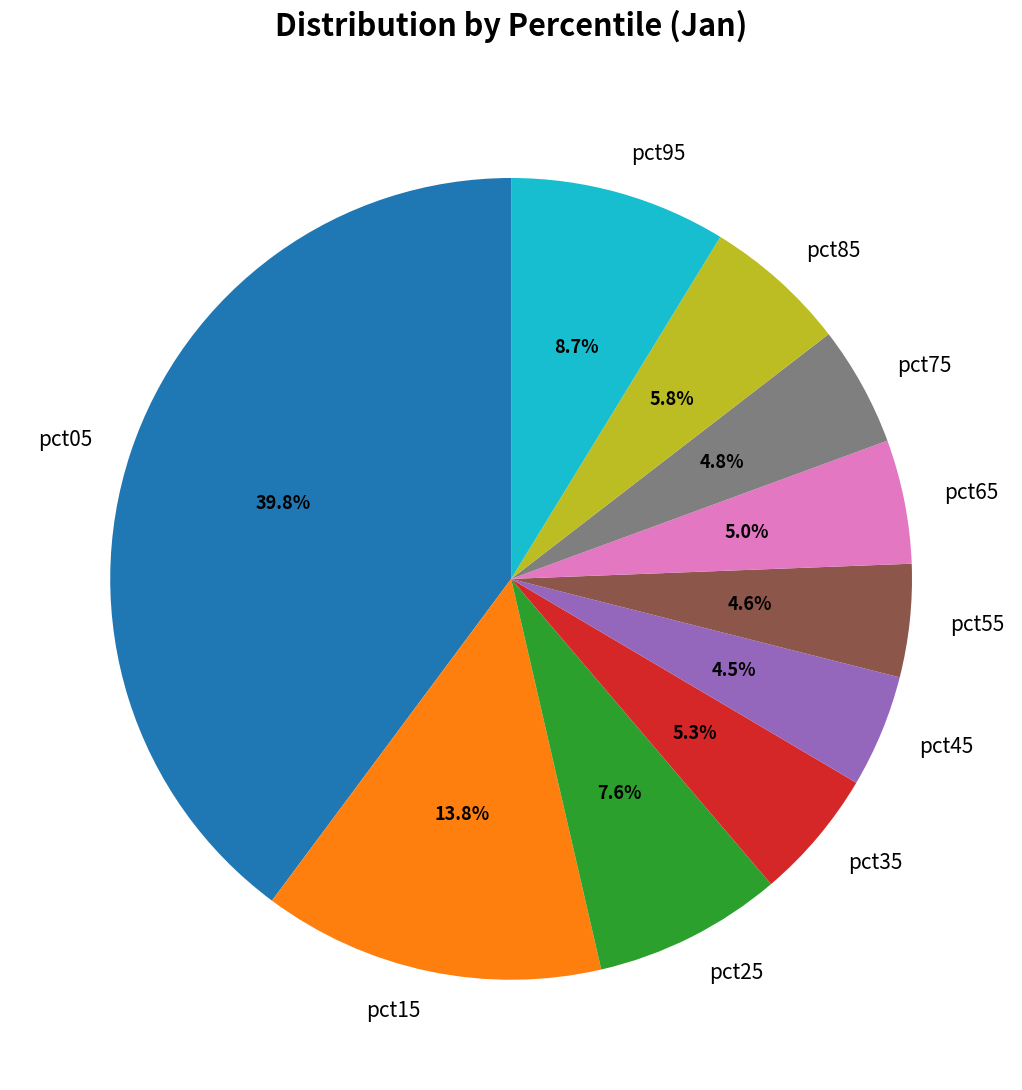

Does any single category account for the majority?

No